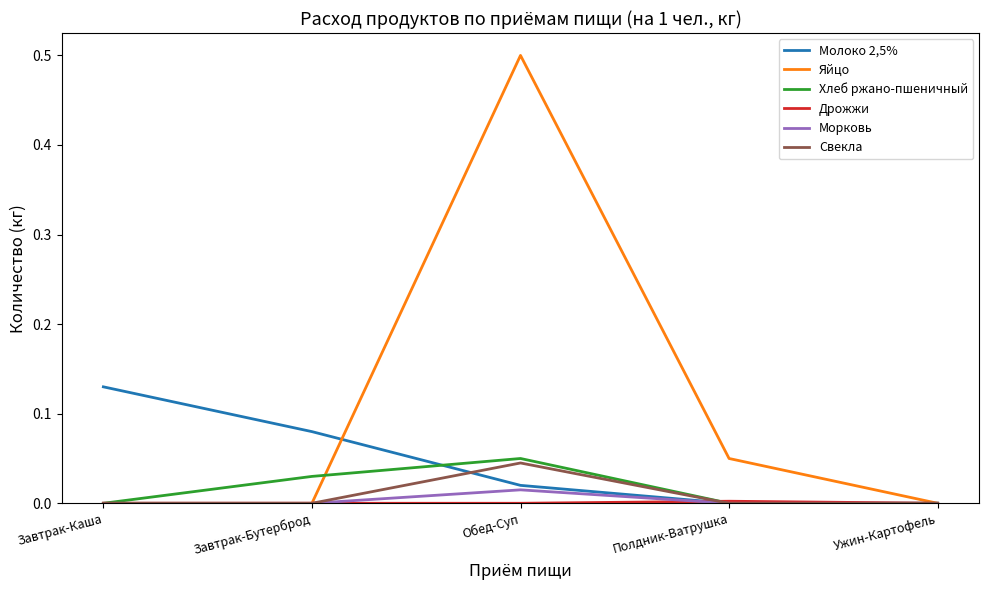

Is the value of Хлеб ржано-пшеничный at Обед-Суп greater than the value of Молоко 2,5% at Ужин-Картофель?

Yes